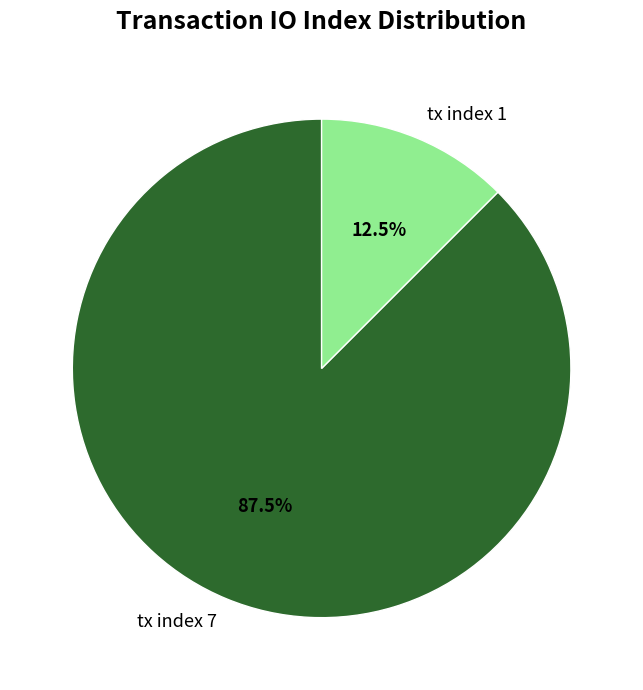

To the nearest percent, what is the combined percentage of tx index 1 and tx index 7?

100%